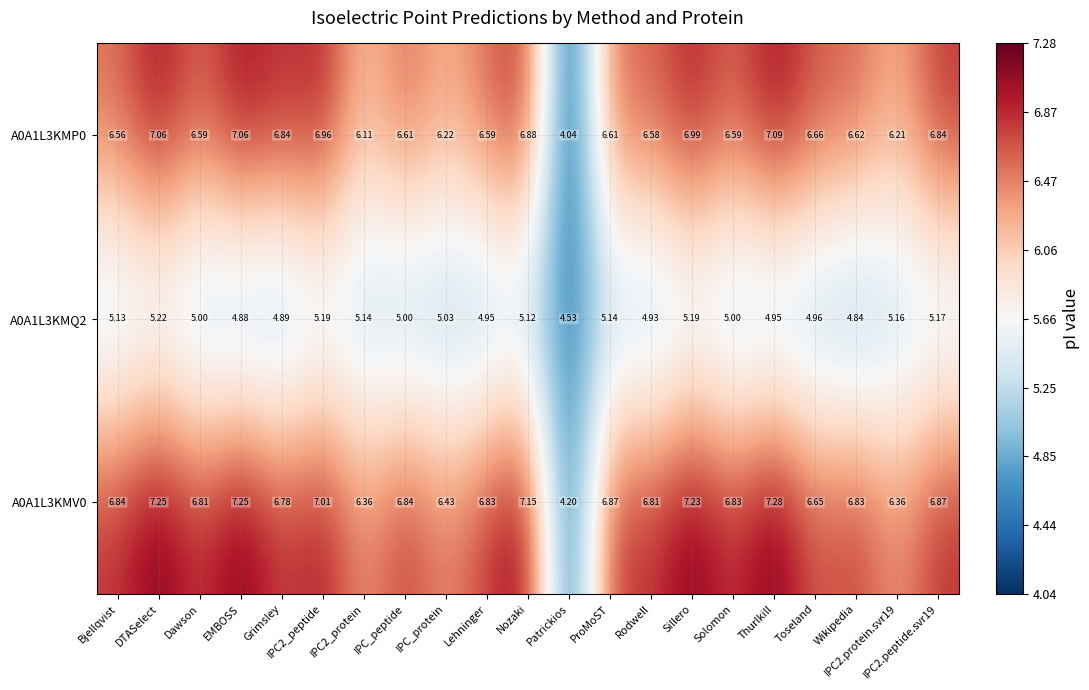

Where does the A0A1L3KMV0 series first go above 6?

Bjellqvist